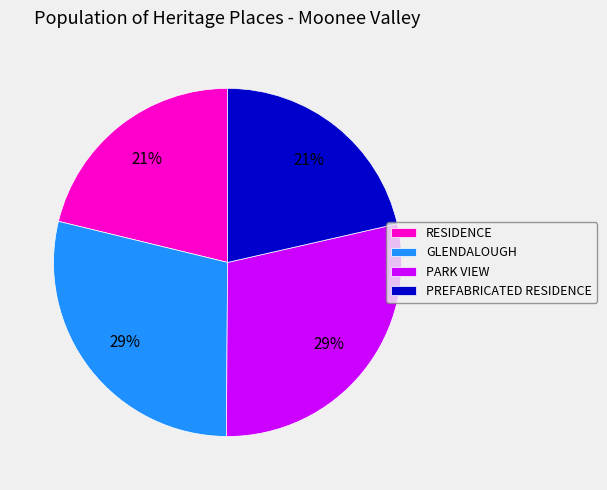

Which has a higher value, PREFABRICATED RESIDENCE or PARK VIEW?

PARK VIEW